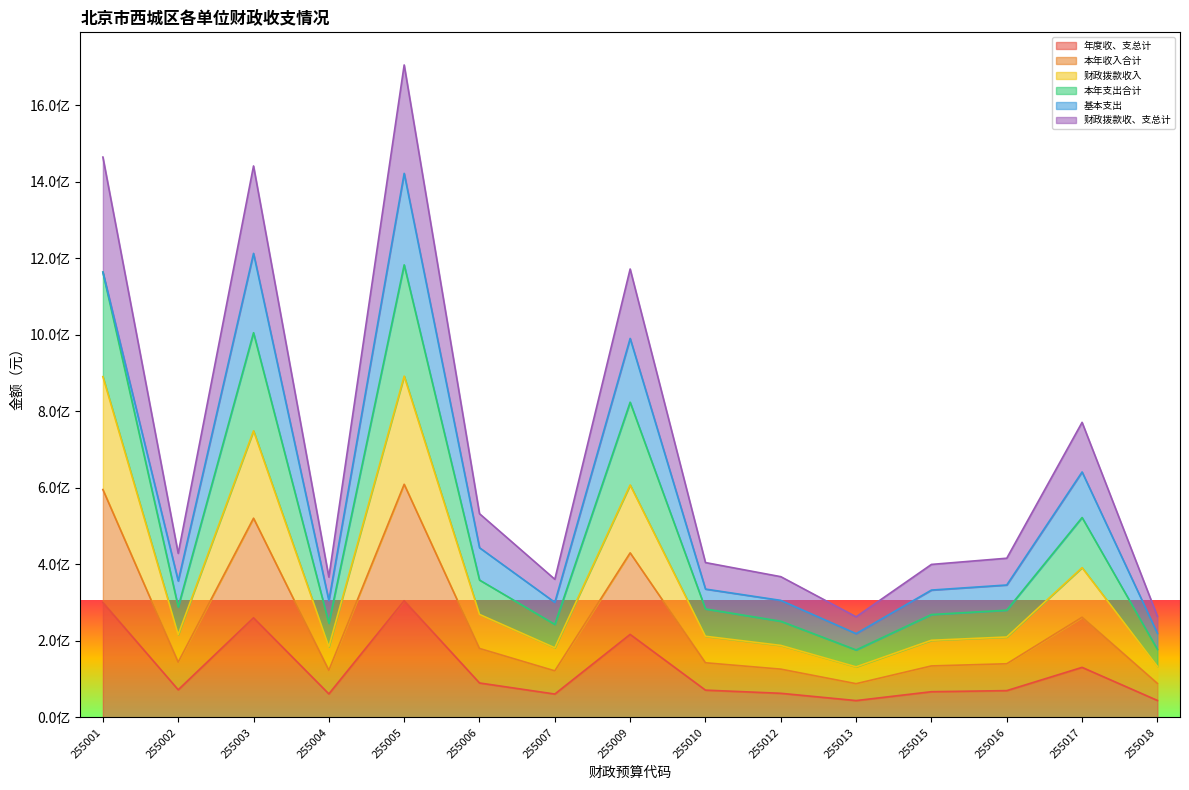

What is the difference between the 财政拨款收入 values at 255016 and 255010?

1921644.0